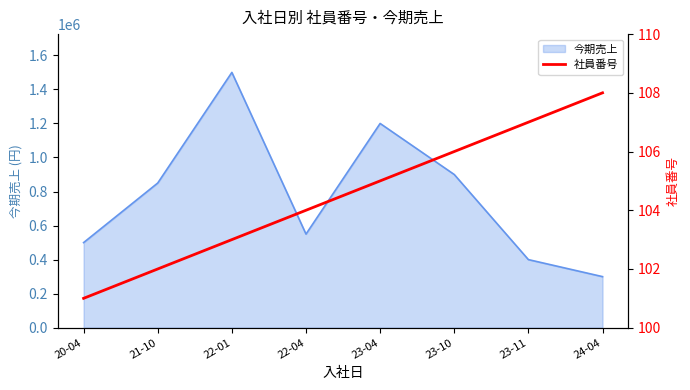

Does the chart display data point markers on the line(s)?

No